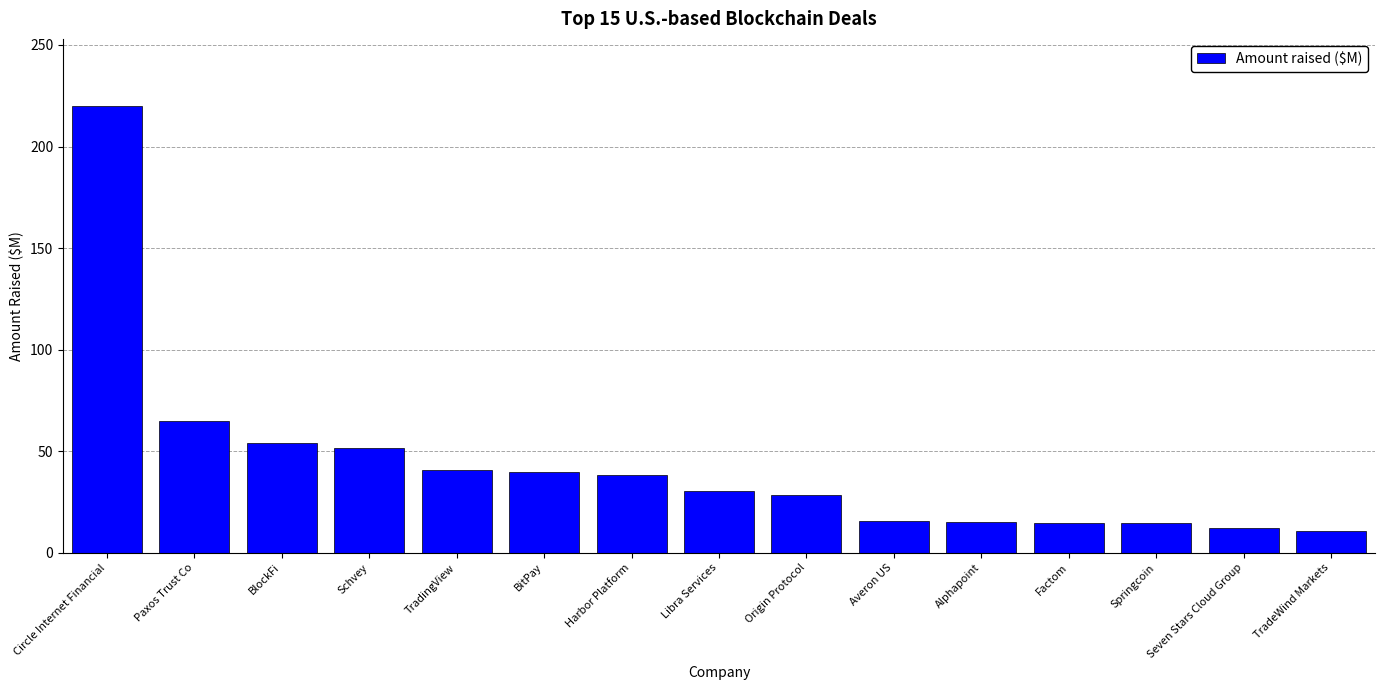

Does the chart contain stacked bars?

No